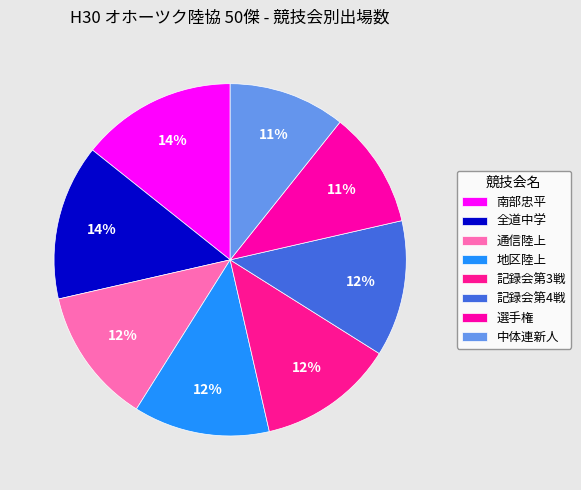

Is 選手権 the majority of the pie?

No